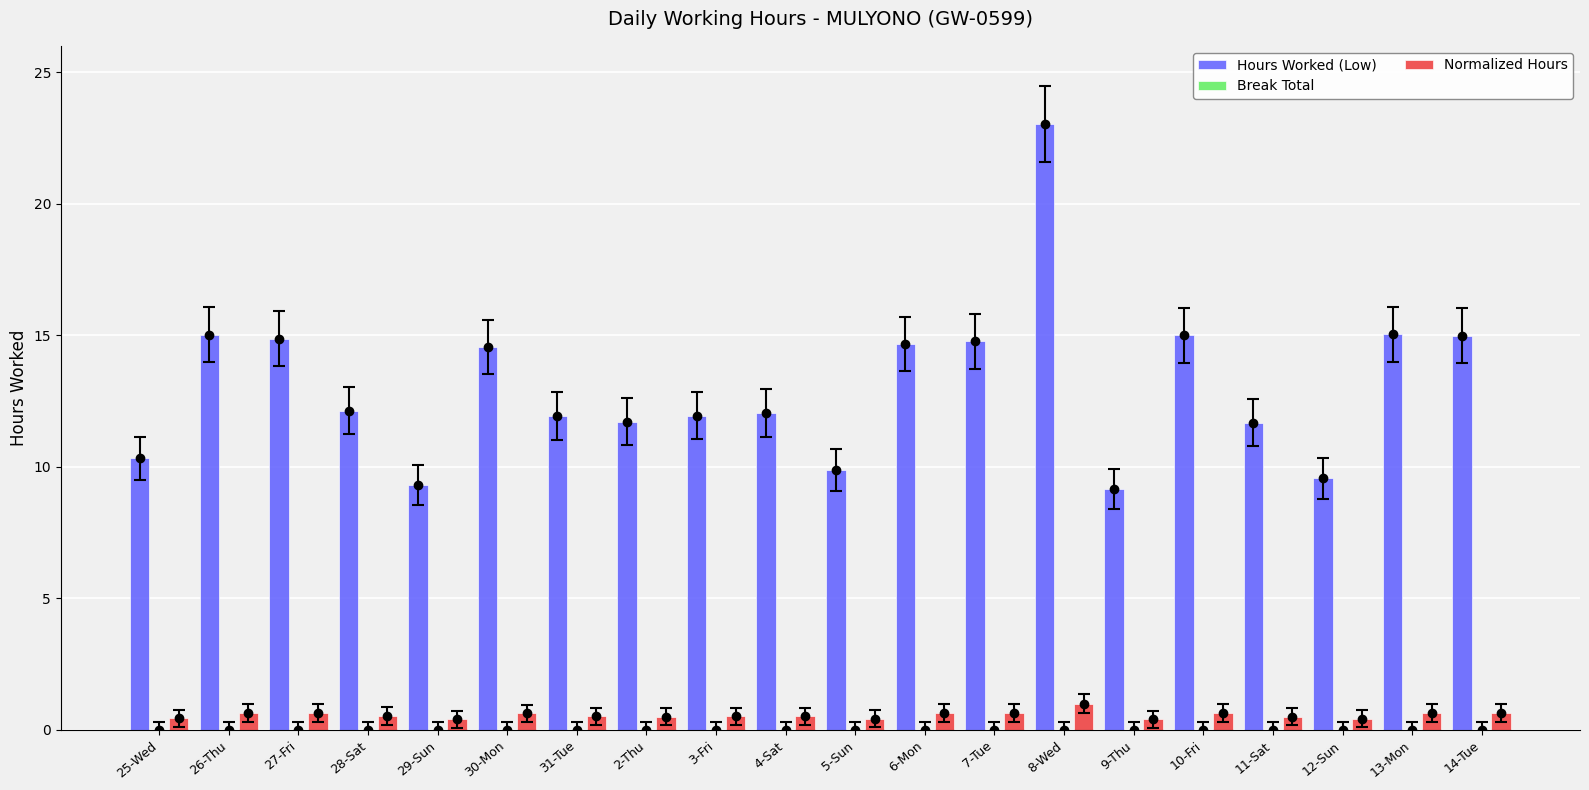

The Hours Worked (Low) series shows 15.0 at 10-Fri. True or false?

True